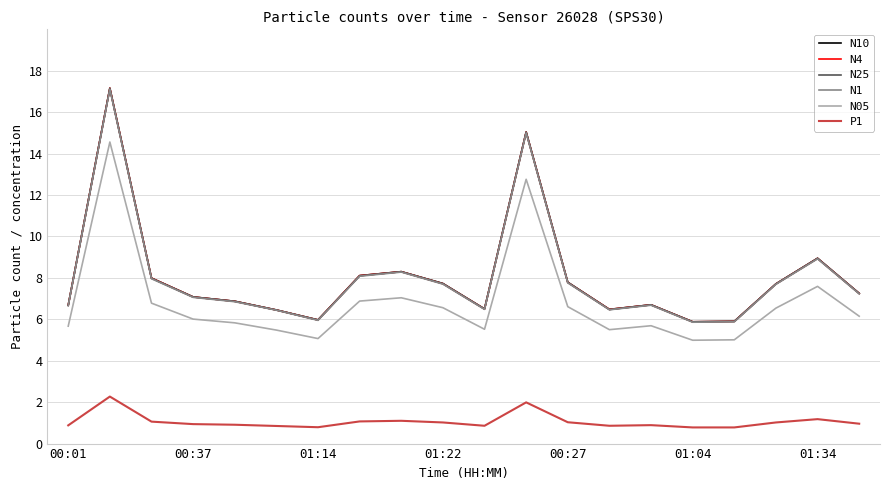

Does the chart display data point markers on the line(s)?

No